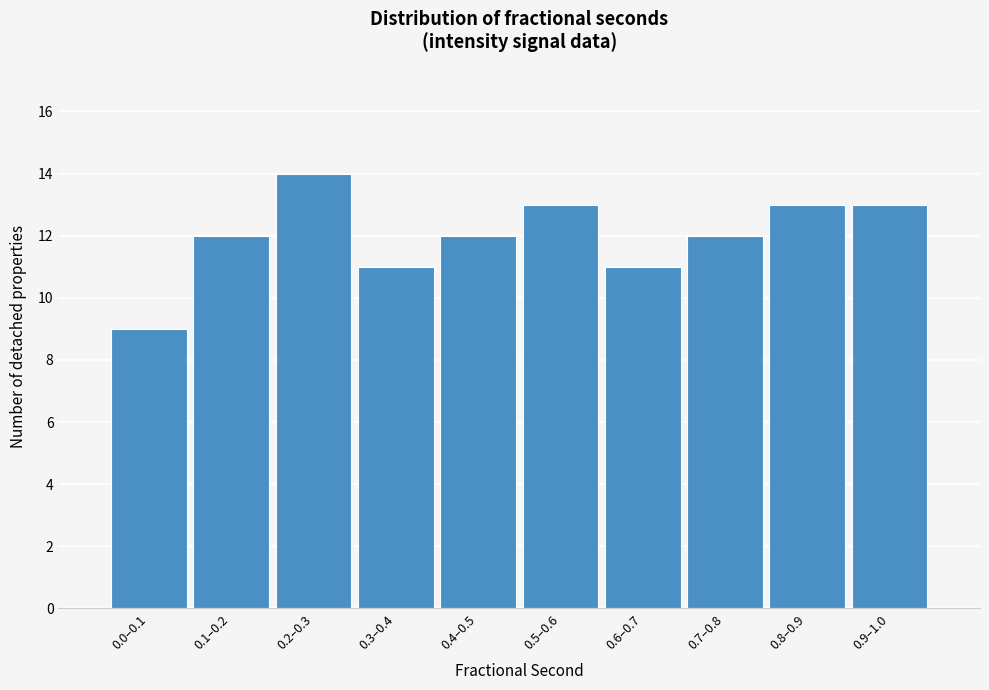

Reading left to right, list all the values displayed in this chart.

0.0–0.1=9	0.1–0.2=12	0.2–0.3=14	0.3–0.4=11	0.4–0.5=12	0.5–0.6=13	0.6–0.7=11	0.7–0.8=12	0.8–0.9=13	0.9–1.0=13